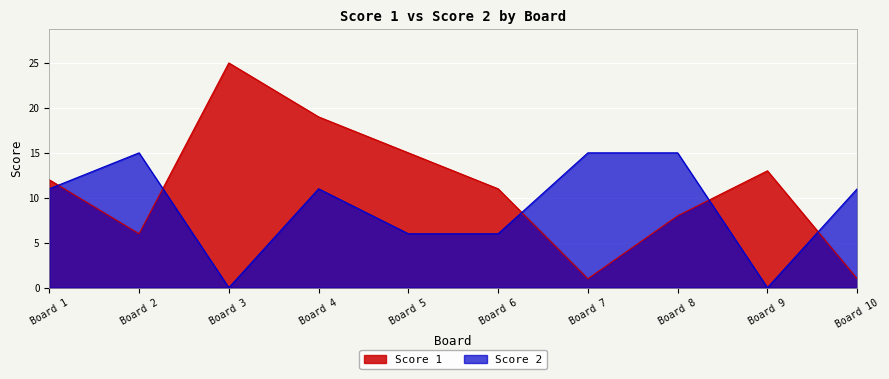

What is the difference between the Score 1 values at Board 9 and Board 7?

12